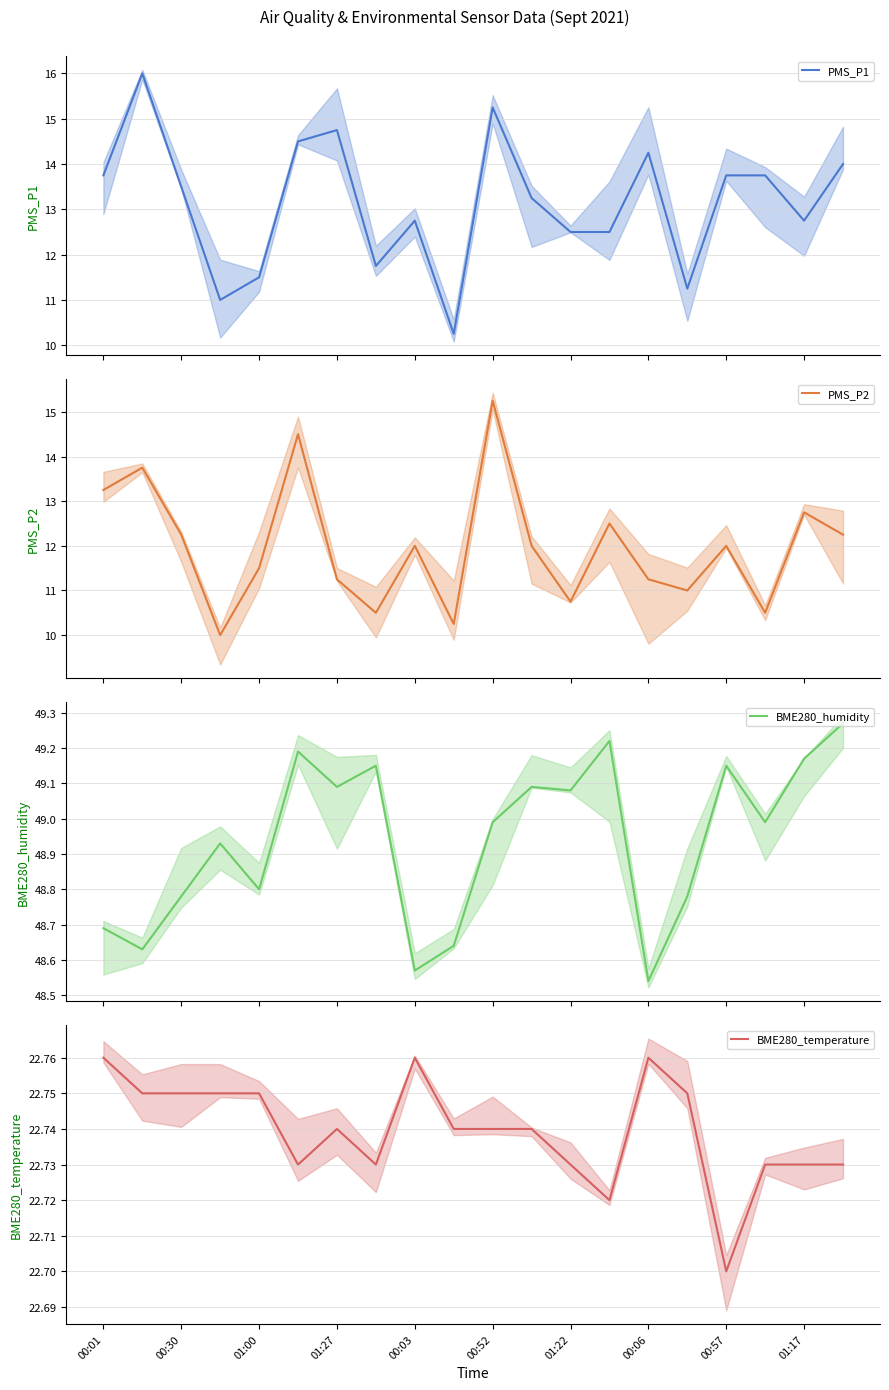

What is the maximum value shown in the chart?

49.3